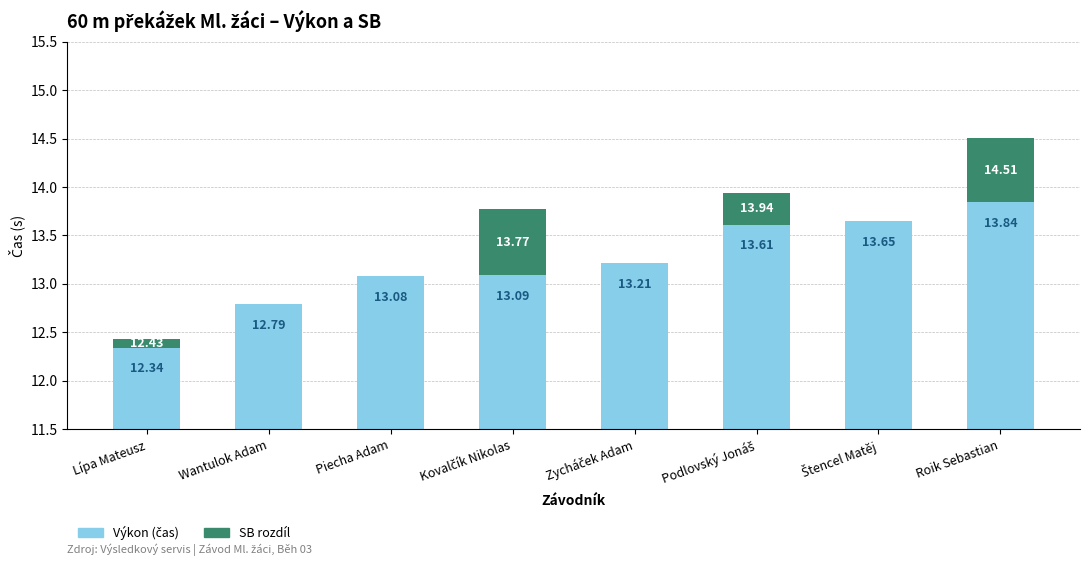

Count the number of categories in the chart.

8